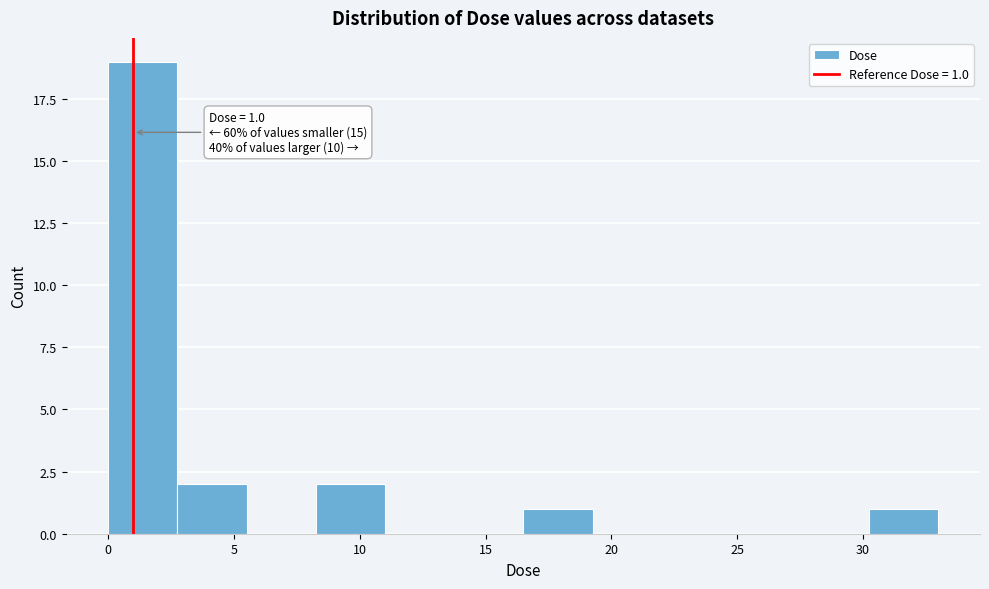

Which range on the x-axis has the tallest bar?

0.0 to 3.0